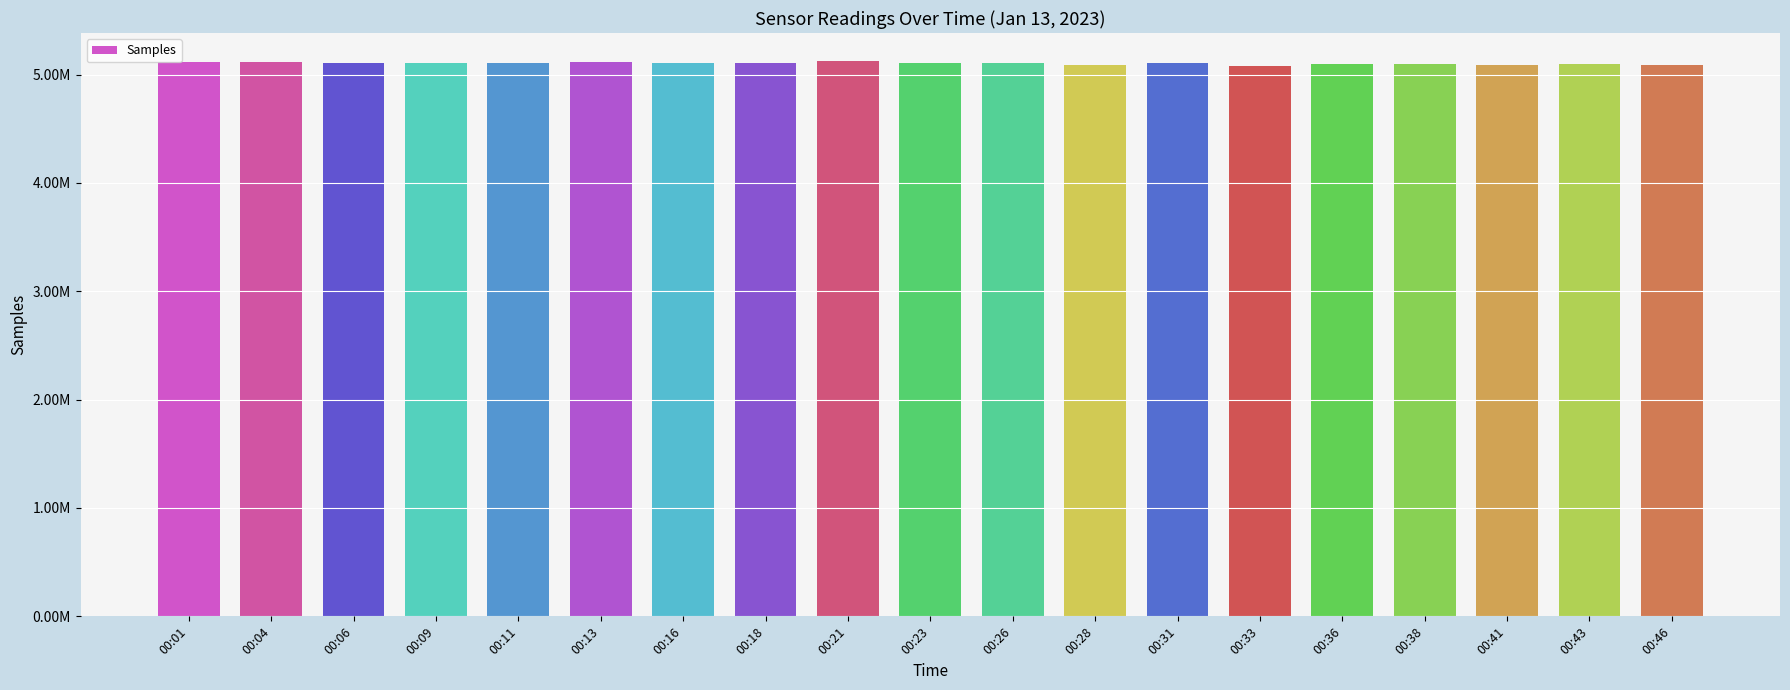

What is the value of the 12th bar from the left?

5093202